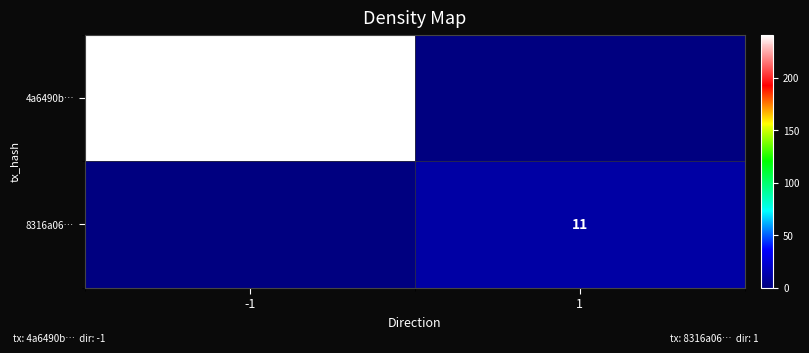

Is it true that 4a6490b… equals 117 at -1?

False